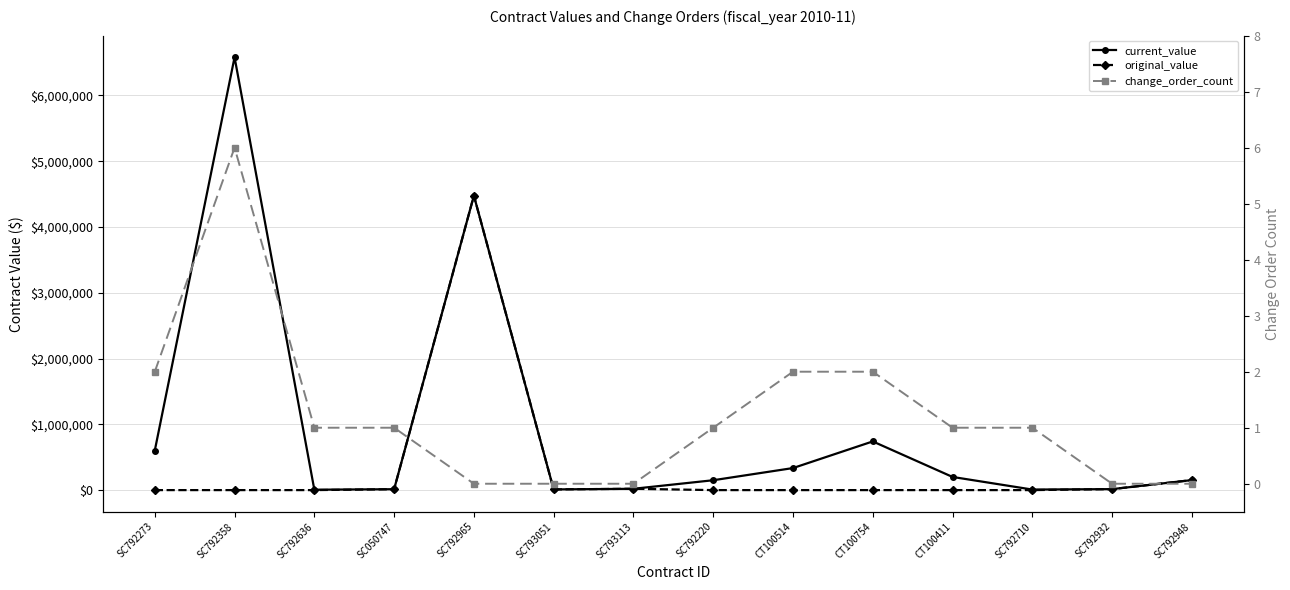

The value of change_order_count at SC793051 is 0.0. True or false?

True